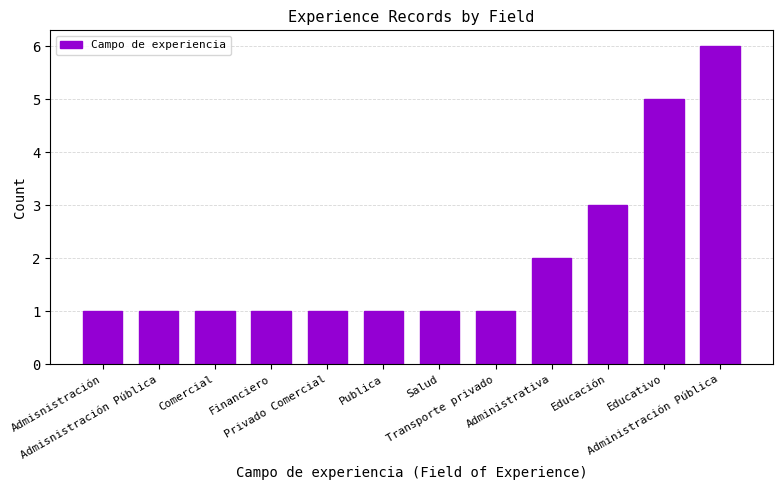

What is the ratio of the value at Admisnistración to the value at Educación?

0.3